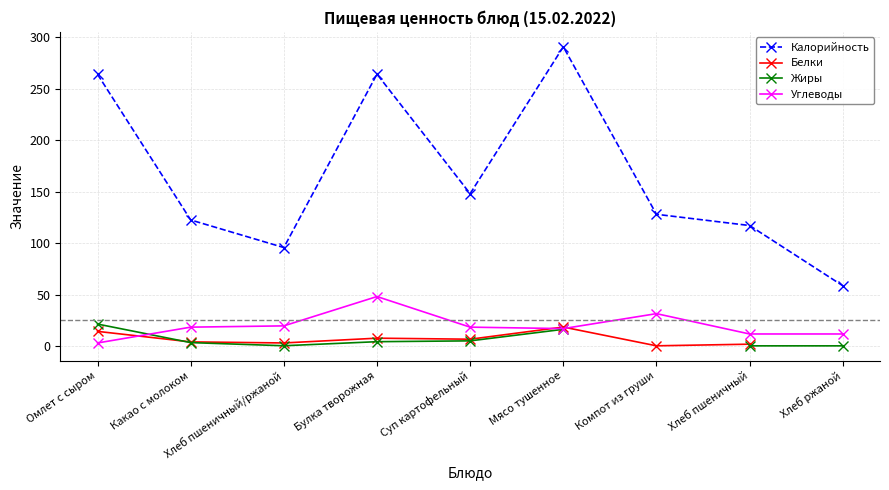

What is the sum of the Жиры values at Какао с молоком and Мясо тушенное?

19.9